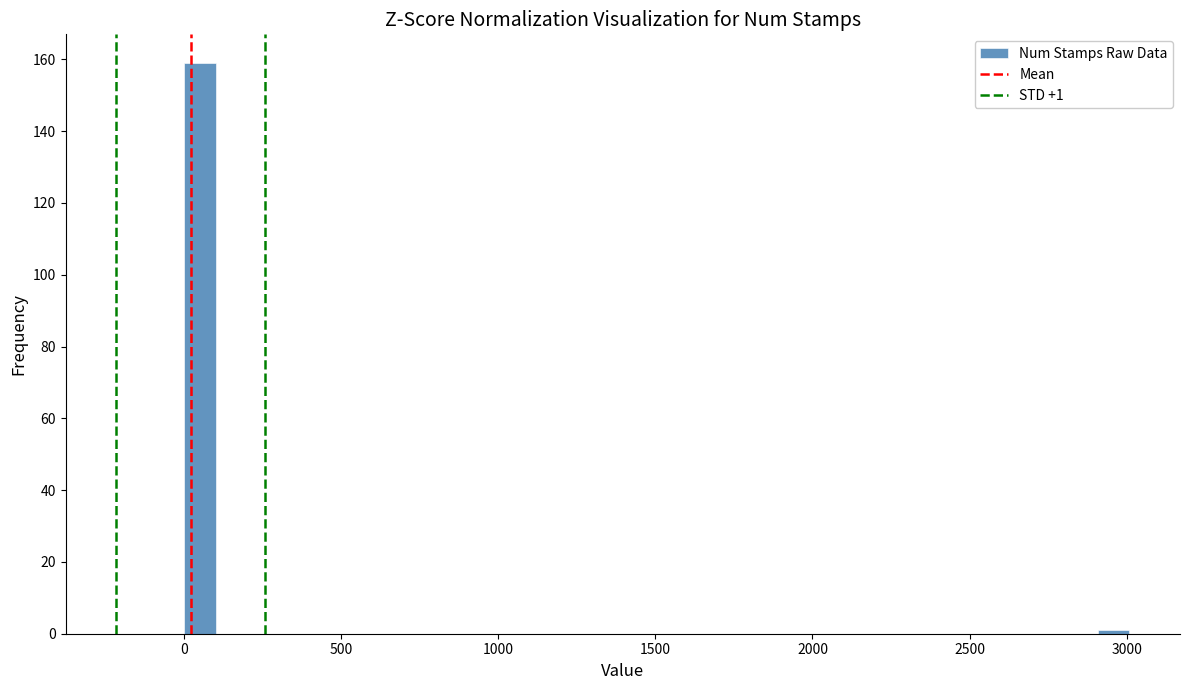

Read against the x-axis, roughly where is the centre of the tallest bar?

50